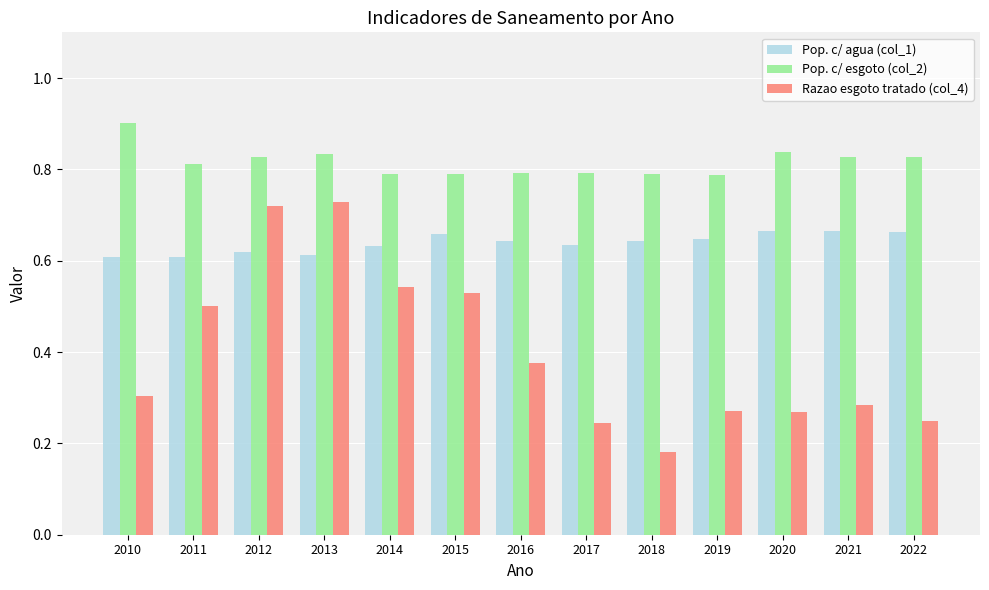

Is the value of Razao esgoto tratado (col_4) at 2014 greater than the value of Pop. c/ esgoto (col_2) at 2017?

No